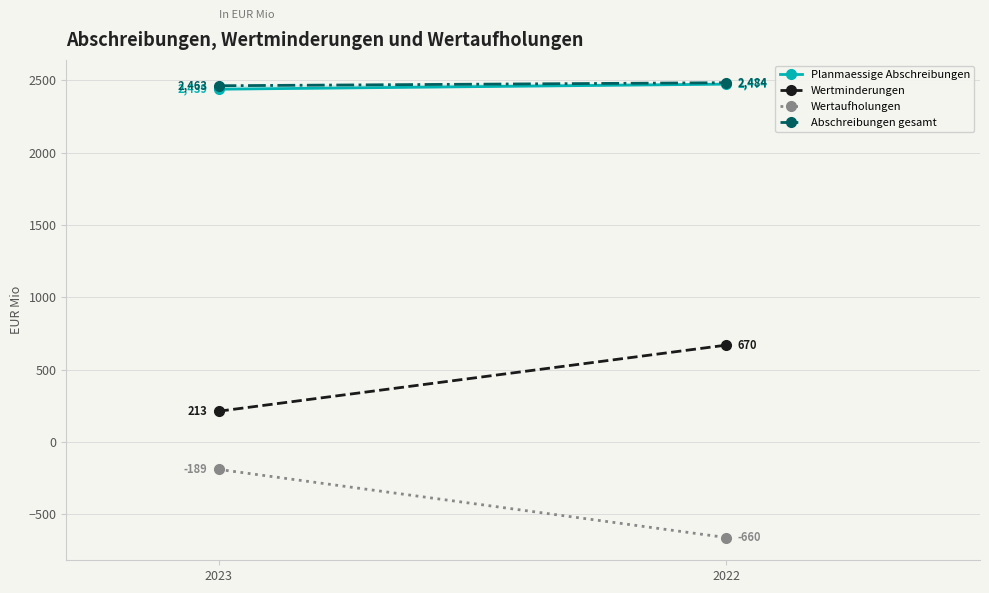

What is the spread (max minus min) of values at 2023?

2652